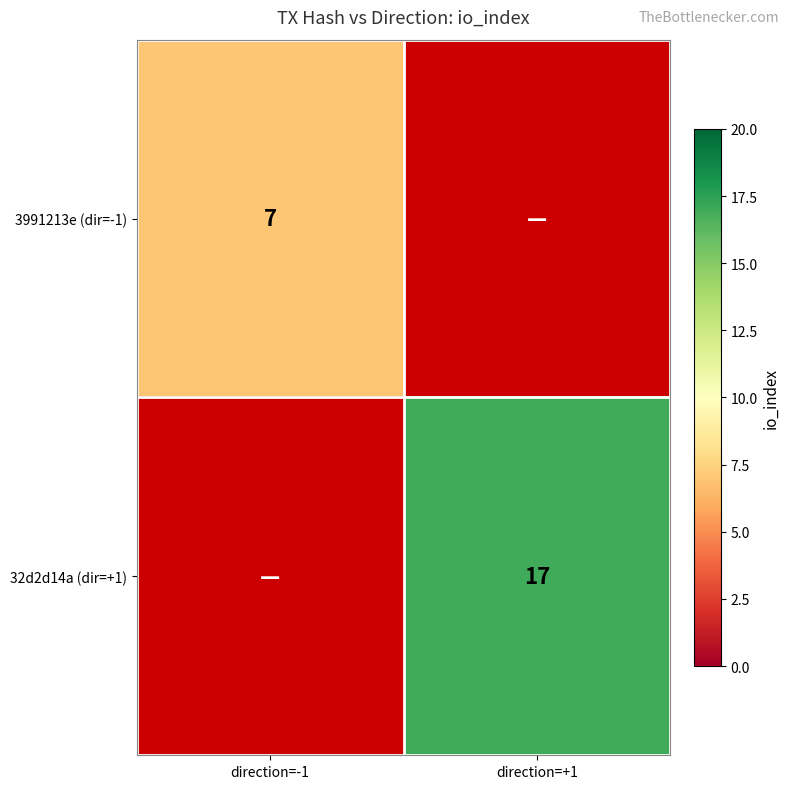

The value of 3991213e (dir=-1) at direction=-1 is 2. True or false?

False